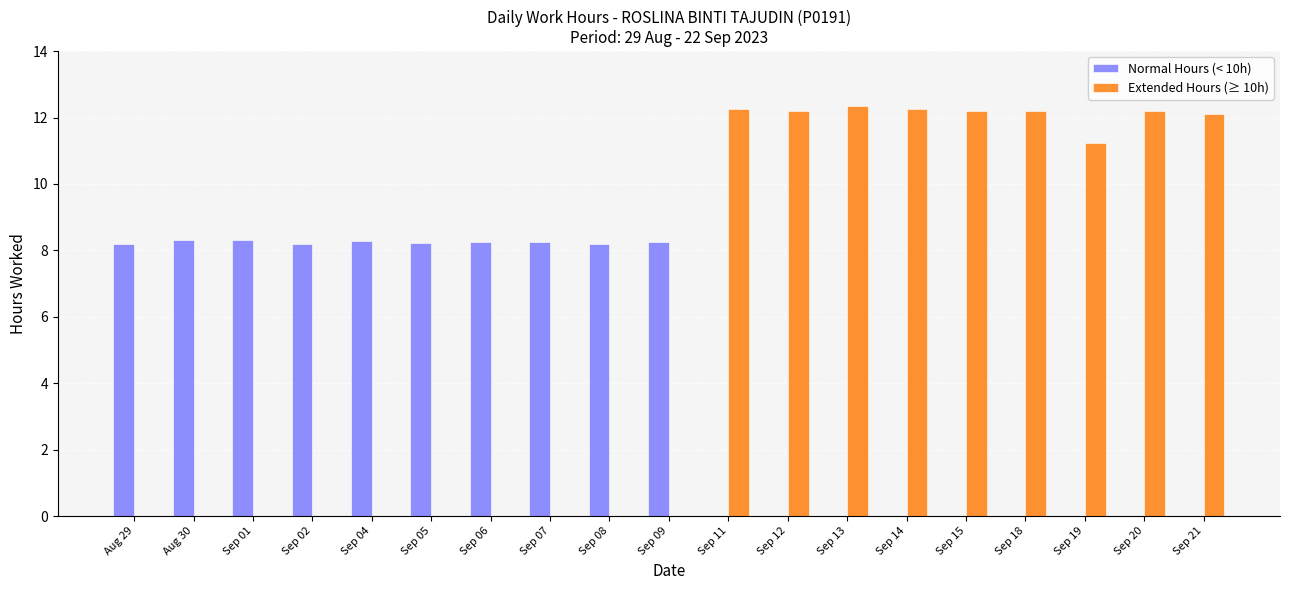

Where does the Normal Hours (< 10h) series first go above 8?

Aug 29